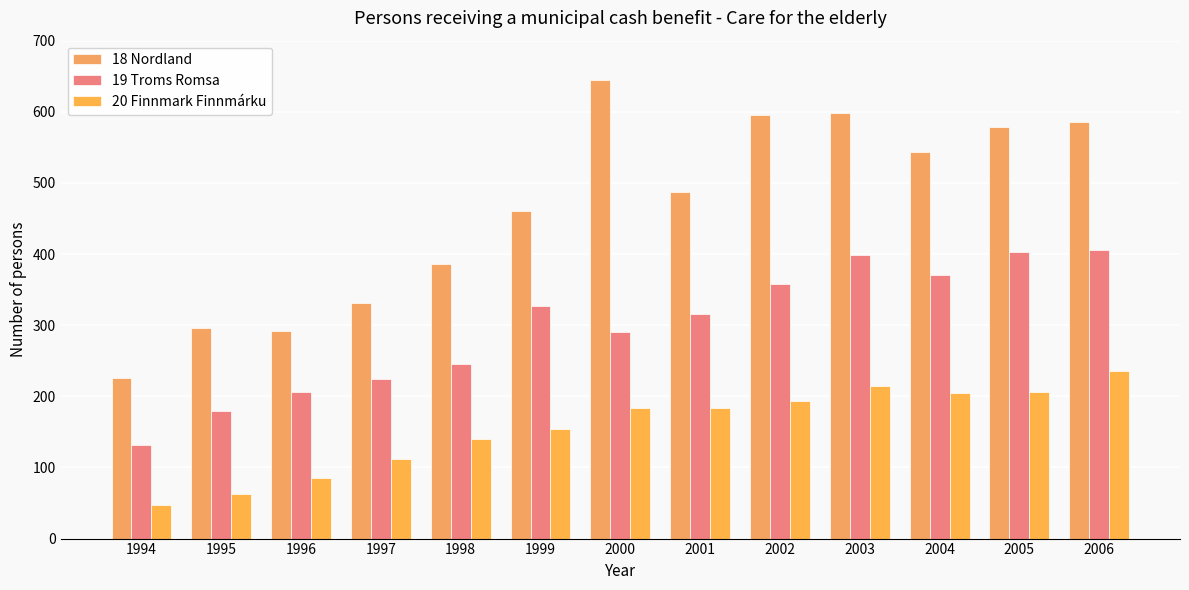

Is it true that 20 Finnmark Finnmárku equals 17 at 1994?

False